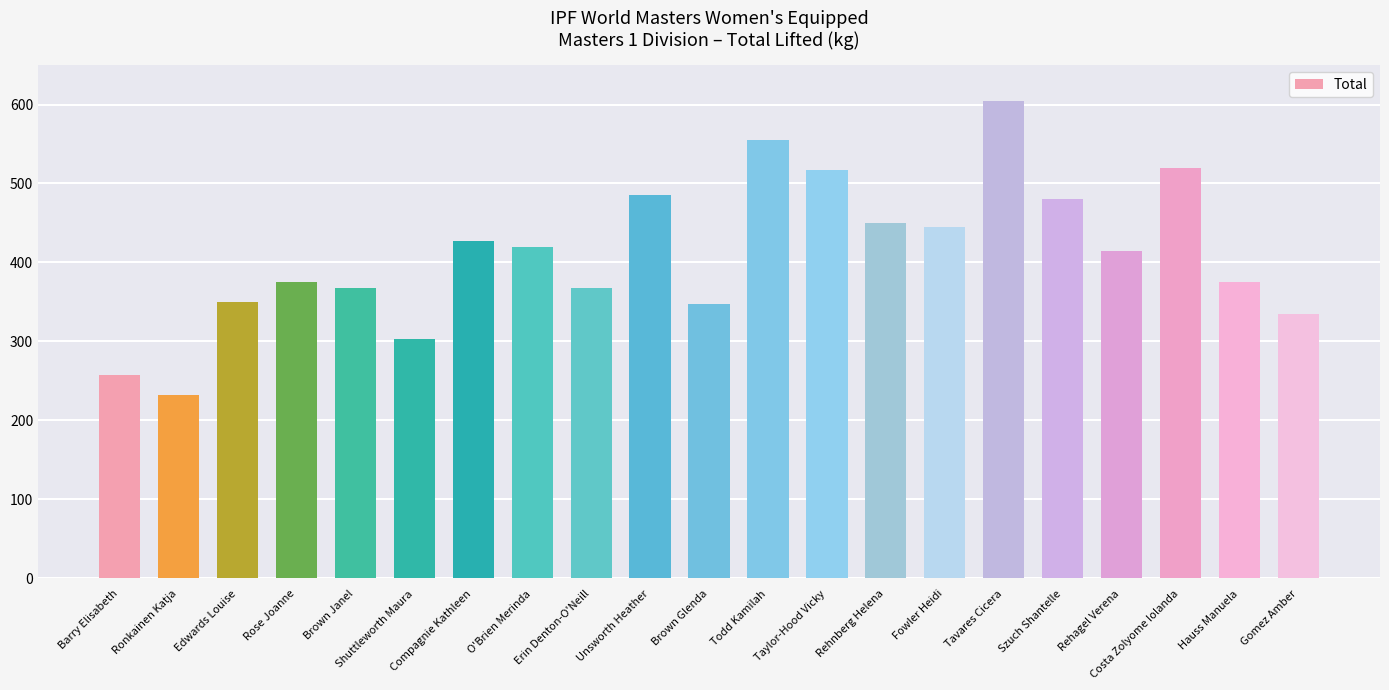

The value at O'Brien Merinda is 674.4. True or false?

False